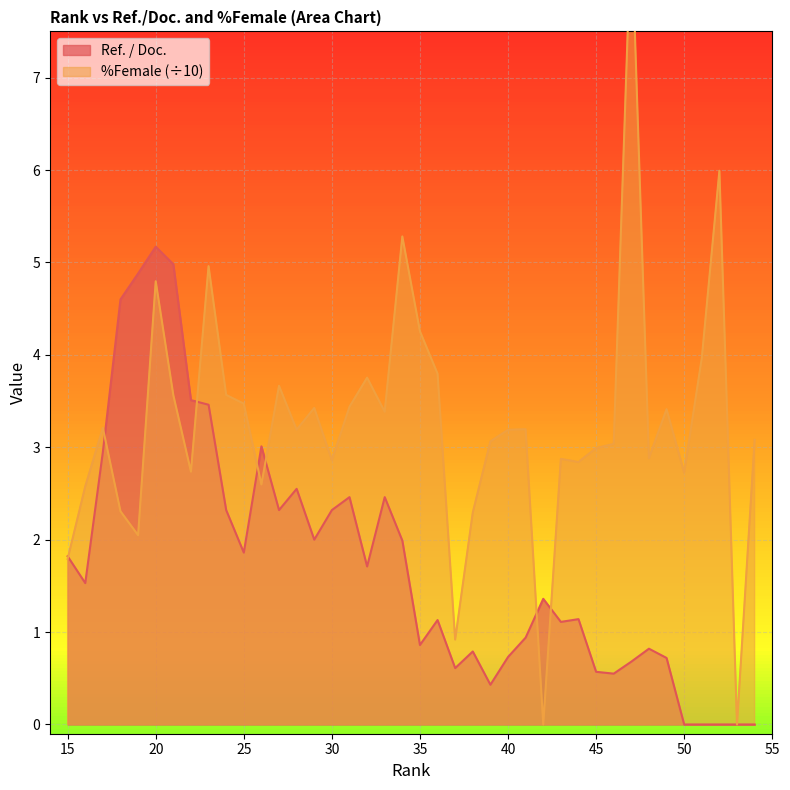

Rank the series by their average value, from lowest to highest.

Ref. / Doc., %Female